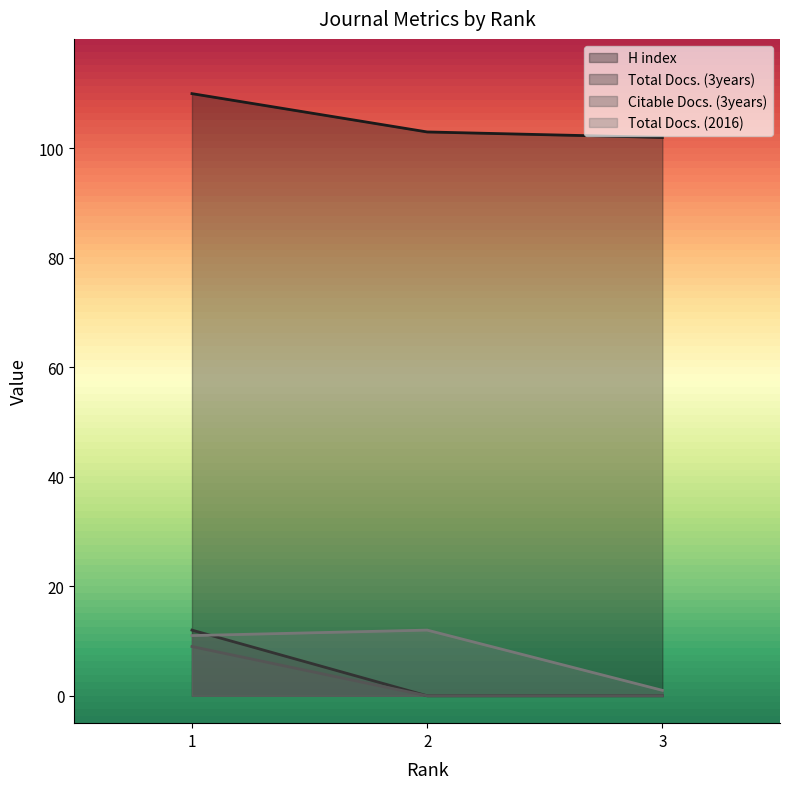

At 1, list the series in order from largest to smallest.

H index, Total Docs. (3years), Total Docs. (2016), Citable Docs. (3years)